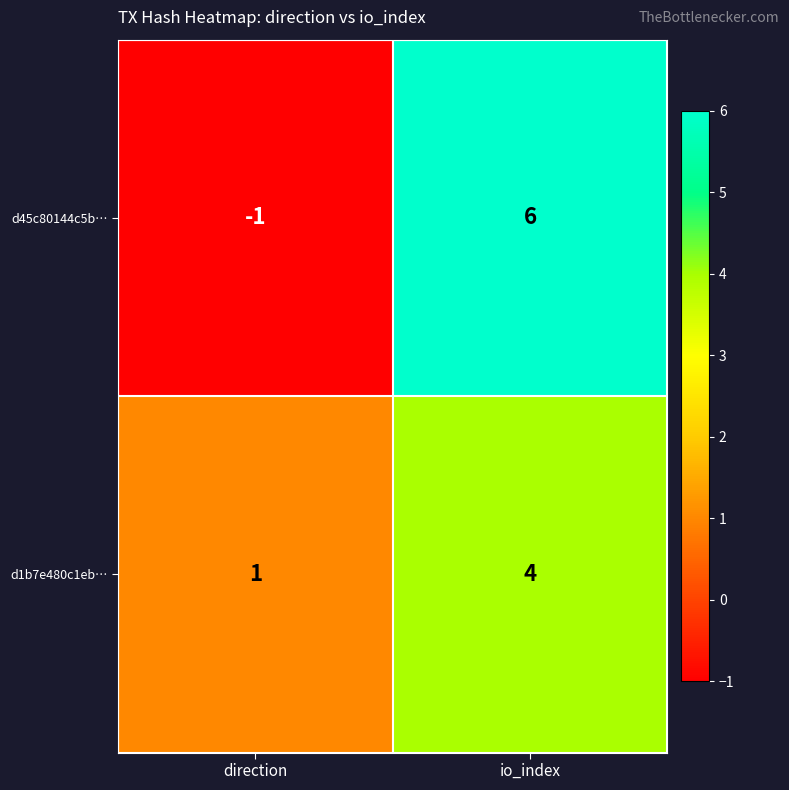

How many categories are shown in the chart?

2